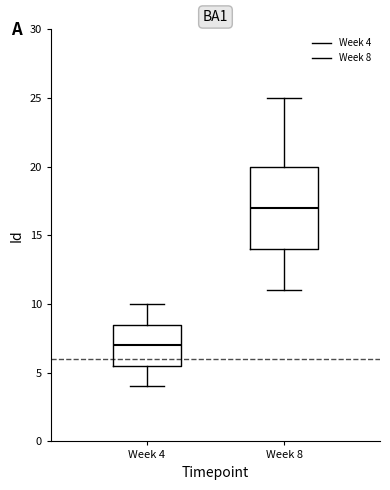

Which box's median line is the highest?

Week 8